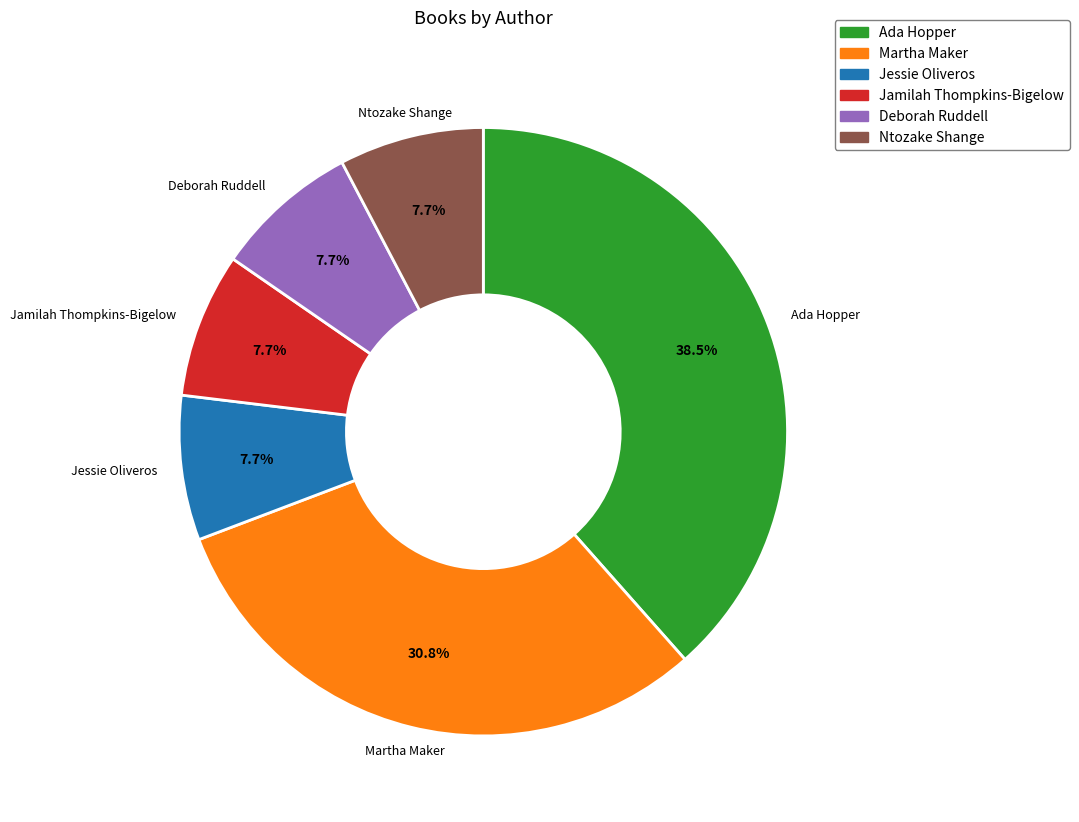

The Jamilah Thompkins-Bigelow slice represents 8% of the pie. True or false?

True